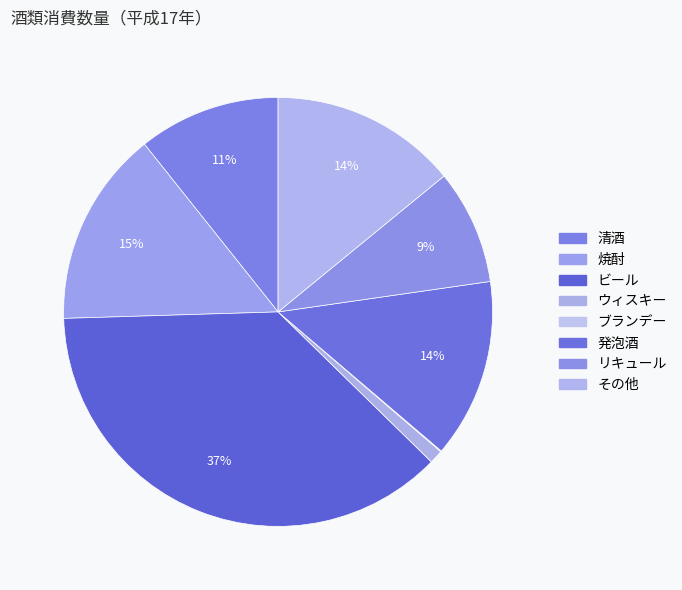

Count the number of slices in the pie.

8